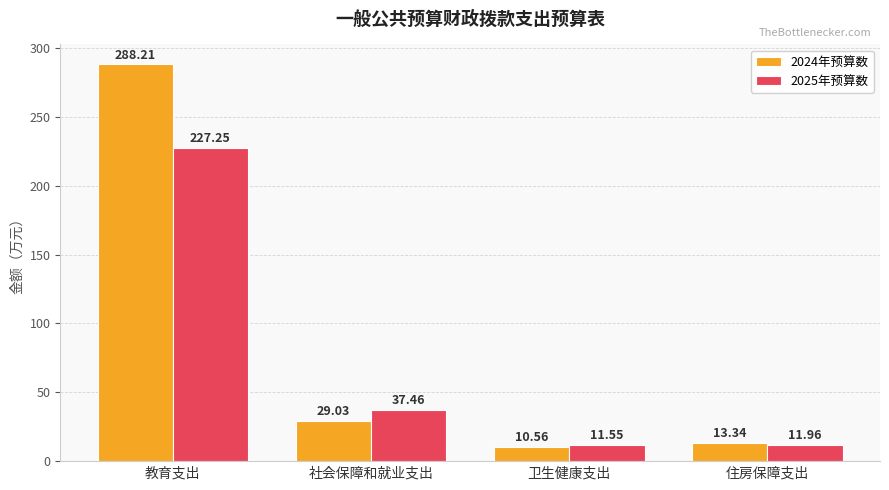

Count the number of data series in this chart.

2